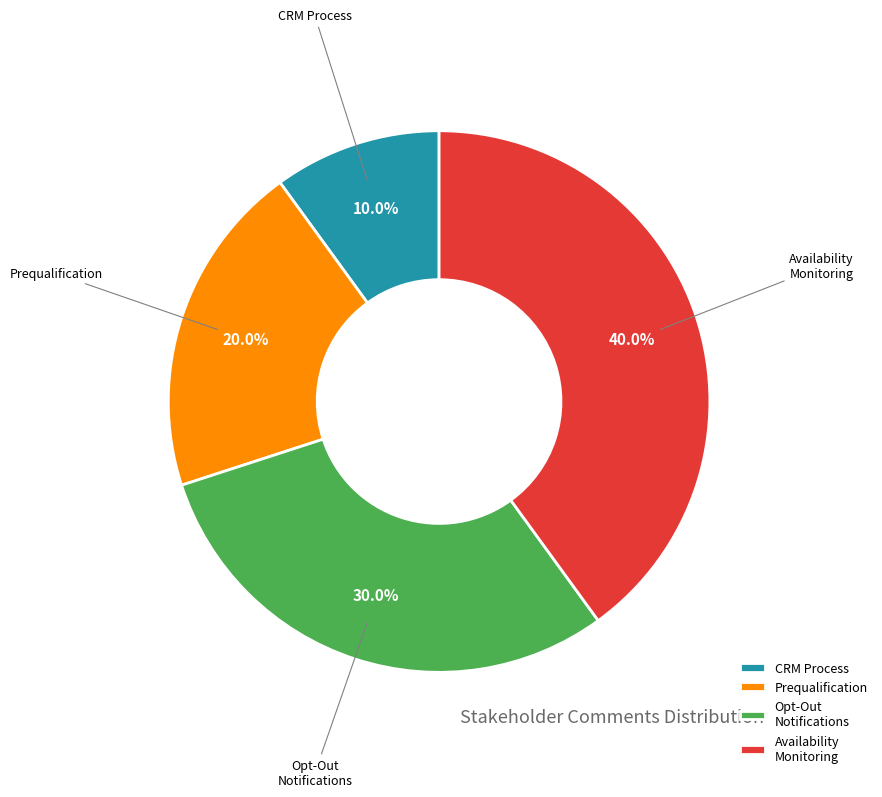

How many segments does this pie chart have?

4